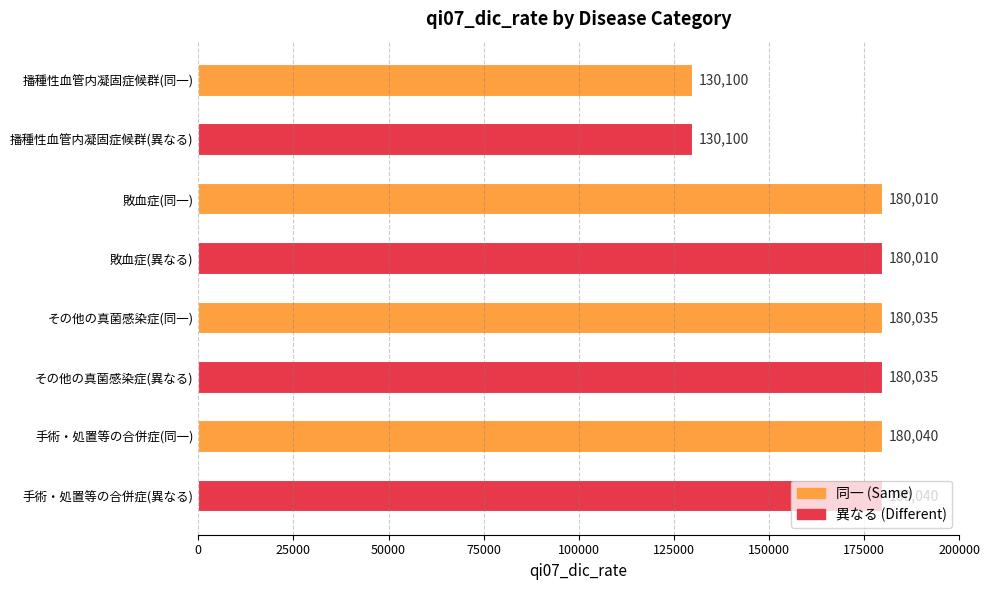

What is the value of the 5th bar from the top?

180035